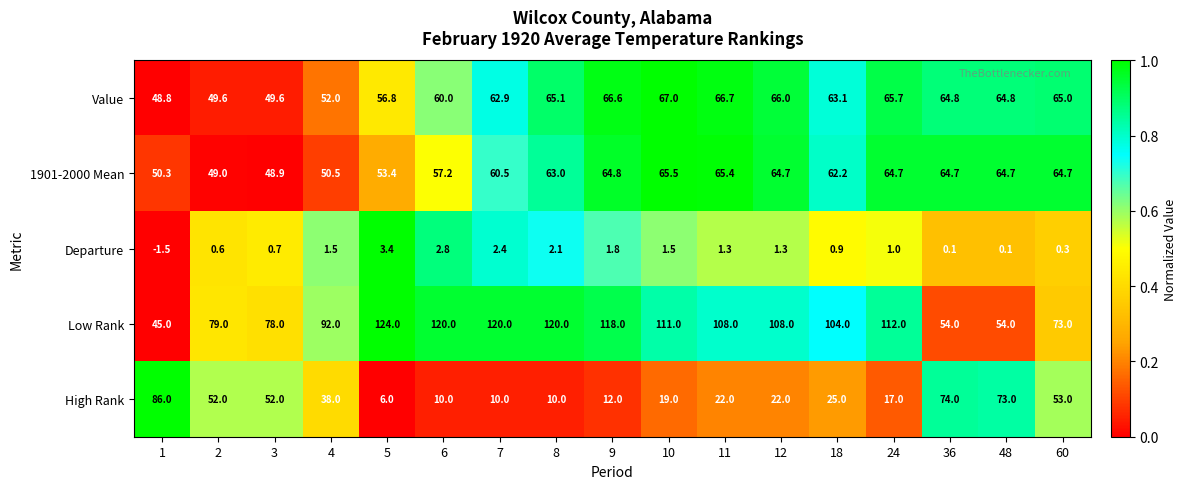

Which series has the largest range (max minus min)?

High Rank